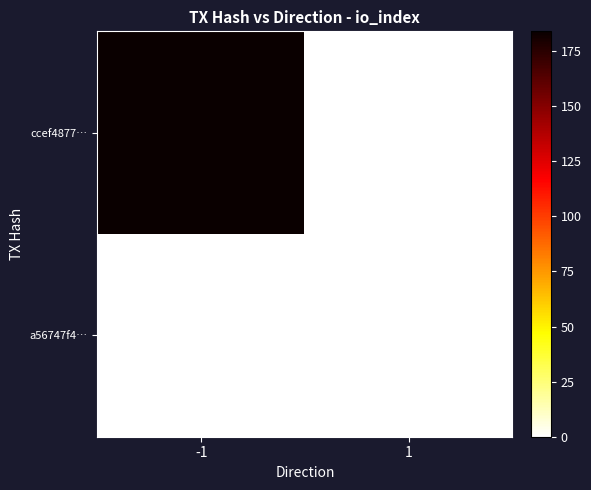

At which category does the chart reach its minimum across all series?

1